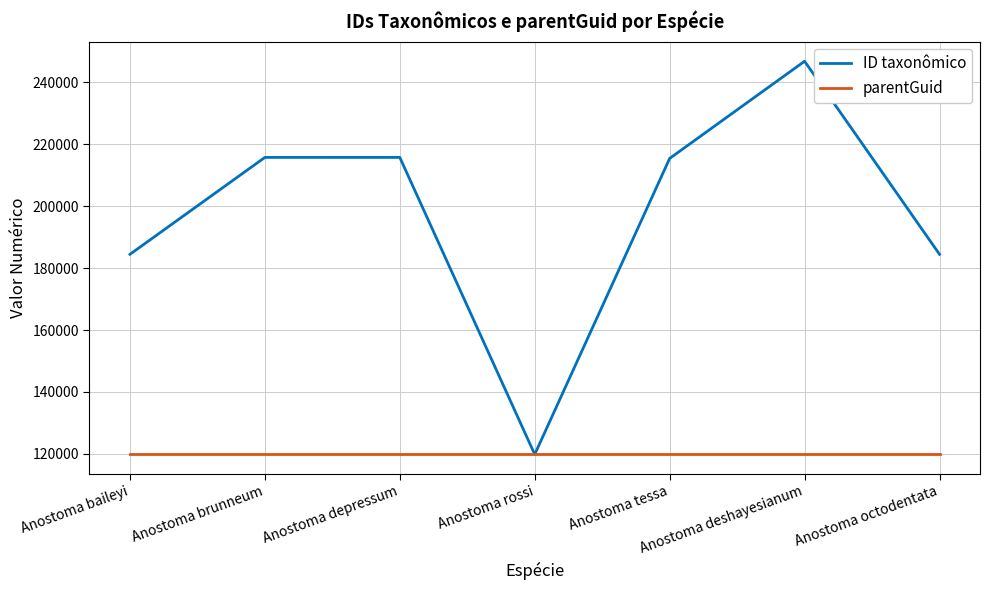

What value does the parentGuid series have at Anostoma tessa?

119825